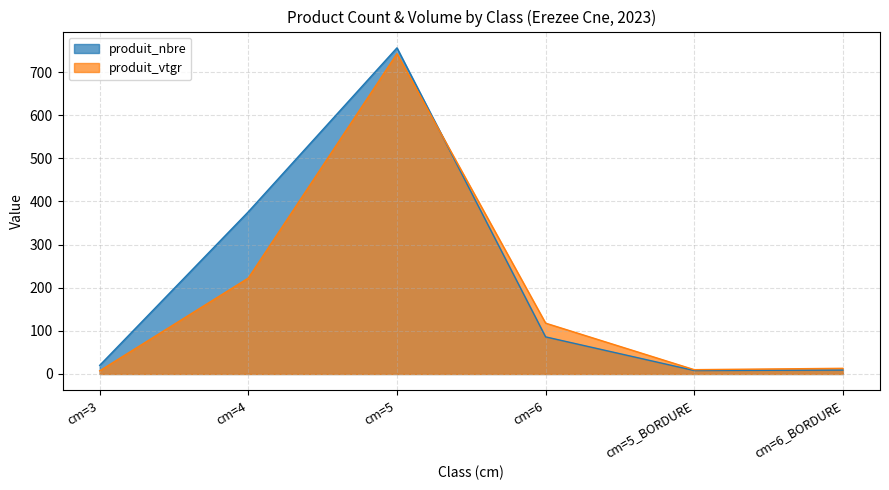

Reading left to right, what are all the values shown in this chart?

produit_nbre: 20.0	376.0	756.0	86.0	8.0	9.0
produit_vtgr: 7.3	222.4	742.5	117.8	10.0	13.1